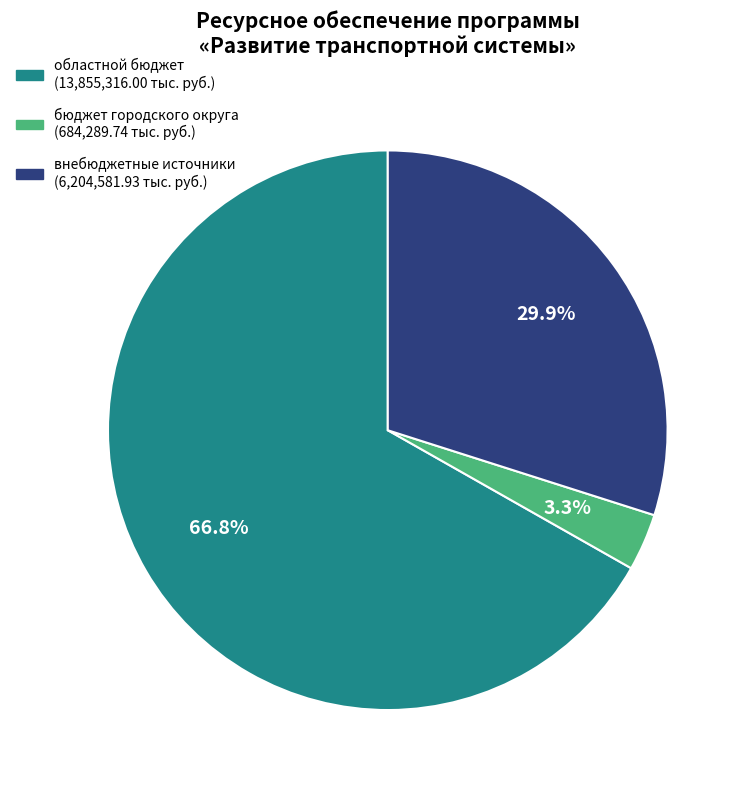

Does any single category account for the majority?

Yes